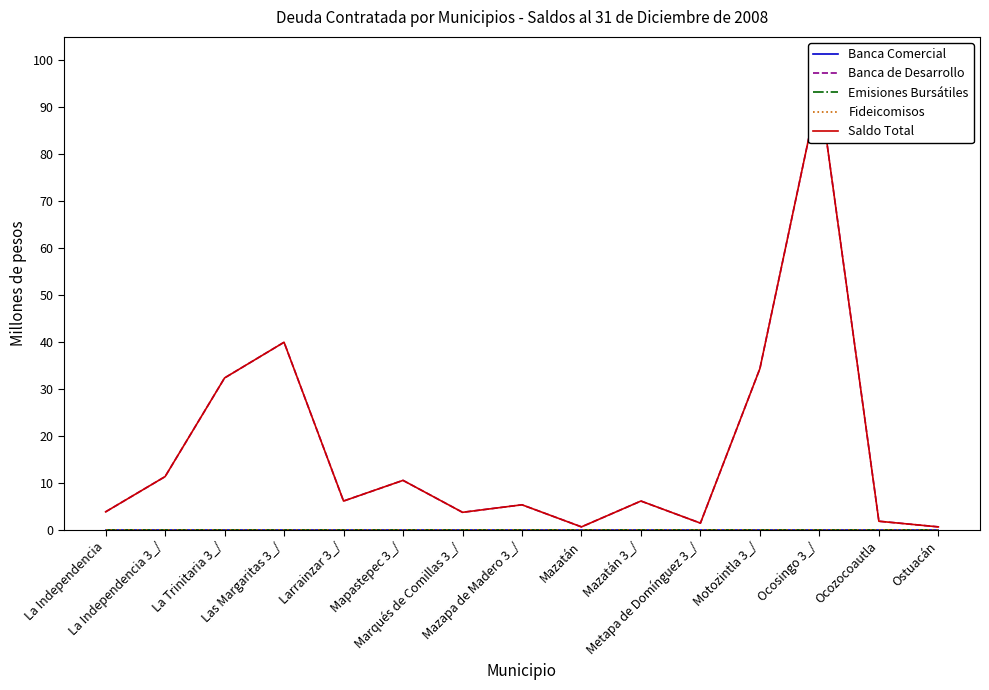

The value of Emisiones Bursátiles at La Independencia 3_/ is 0.0. True or false?

True